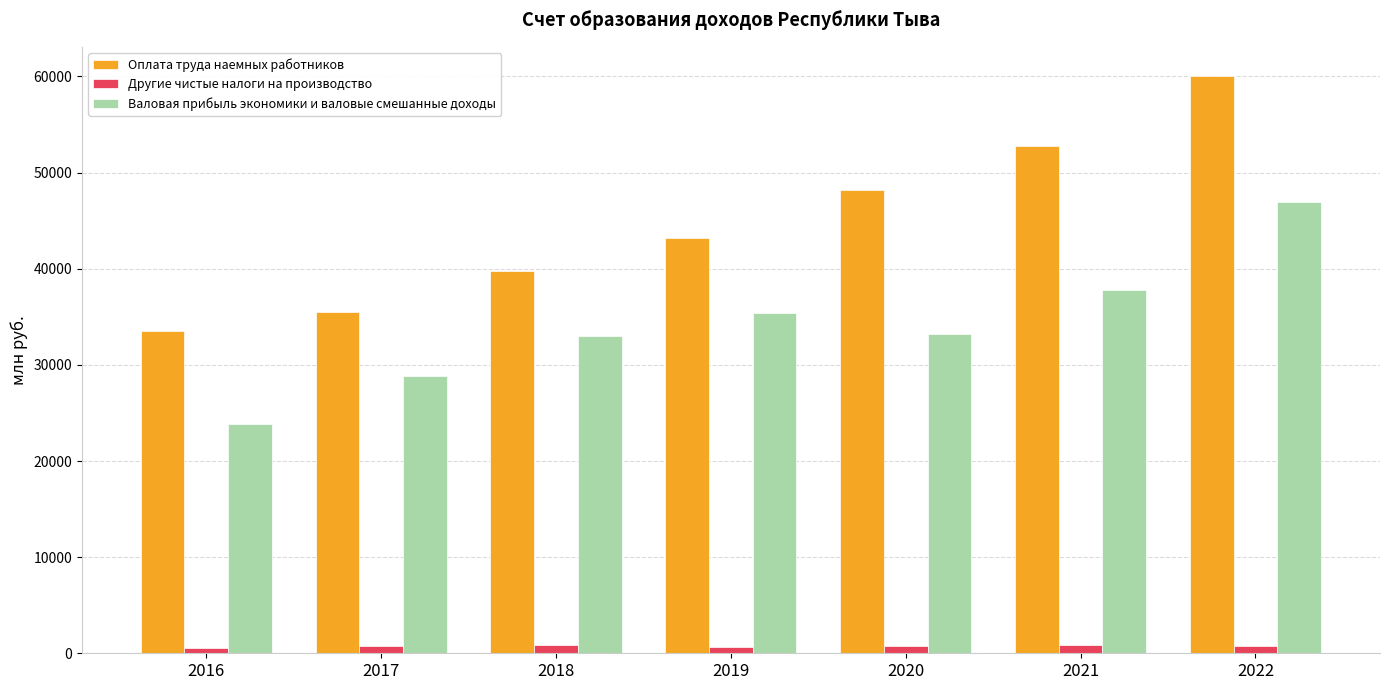

What is the average value of the Другие чистые налоги на производство series?

757.0